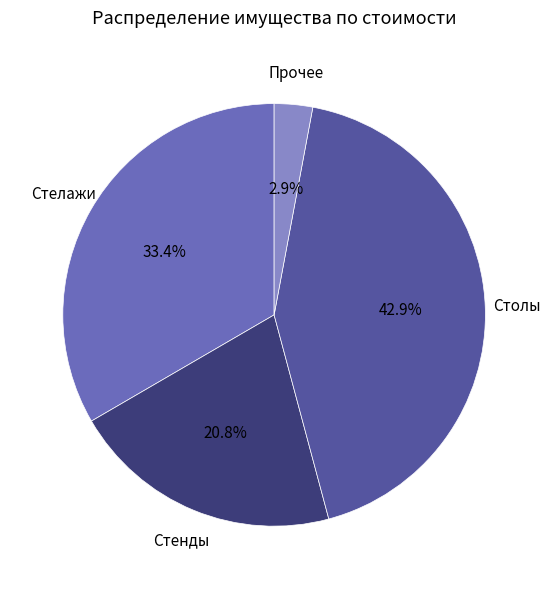

Is there any slice that represents more than half of the pie?

No